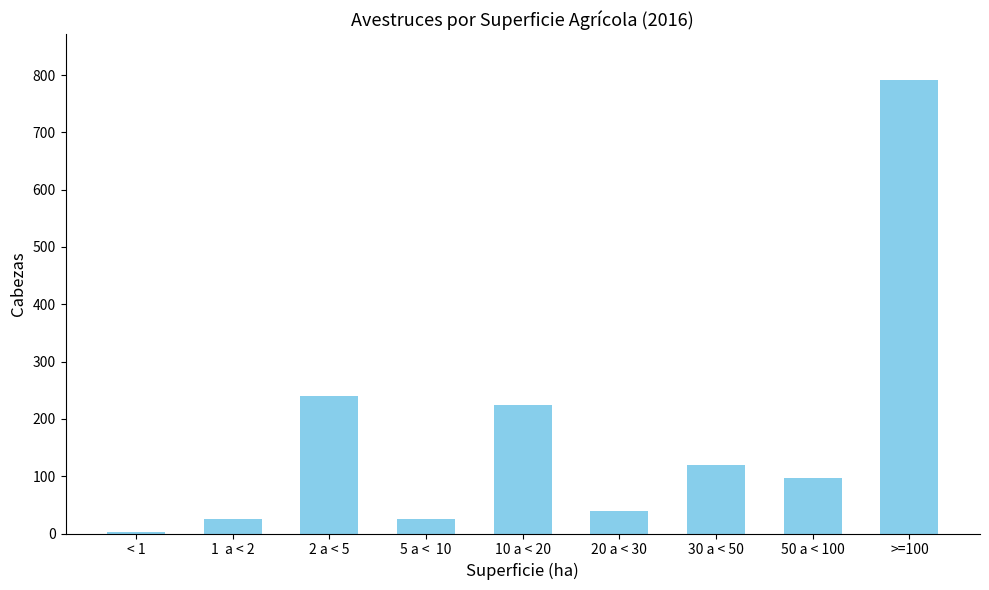

Which has a higher value, 10 a < 20 or 20 a < 30?

10 a < 20